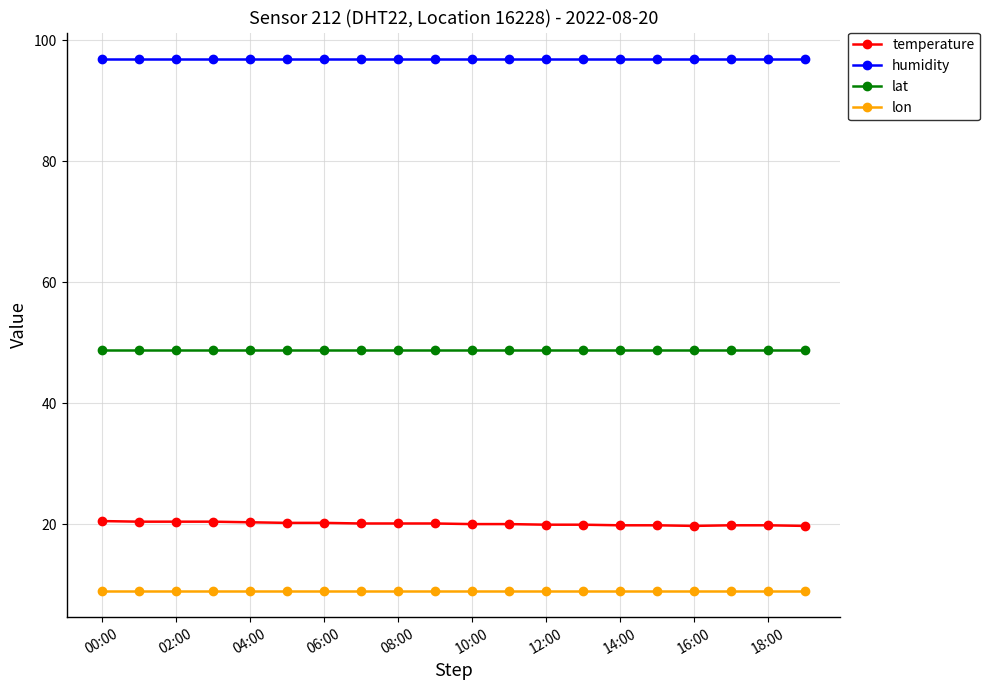

True or false: lat and temperature intersect in this chart.

False